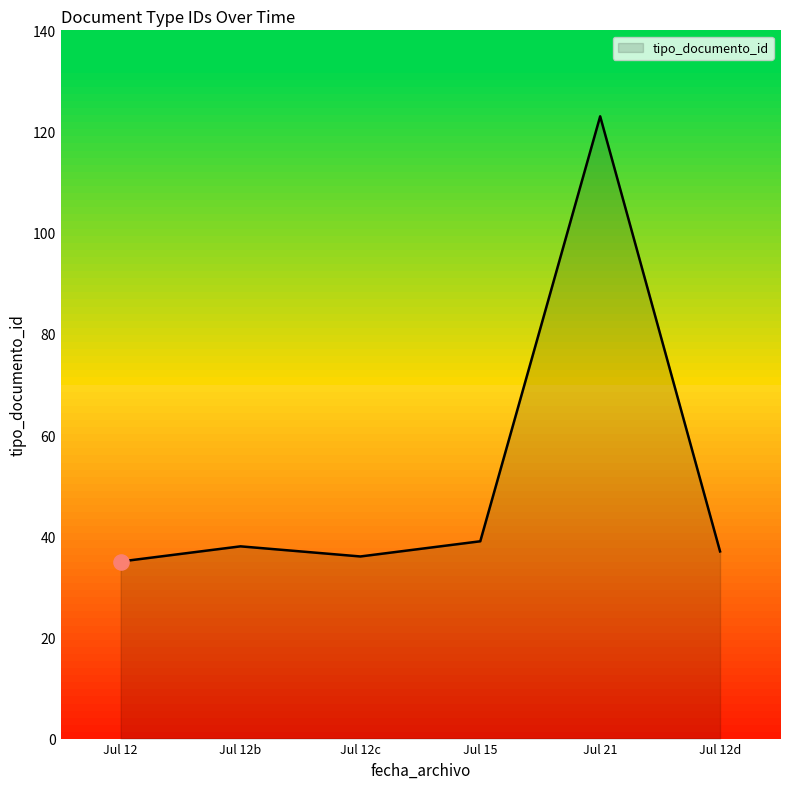

What is the change in value from Jul 12 to Jul 15?

+4